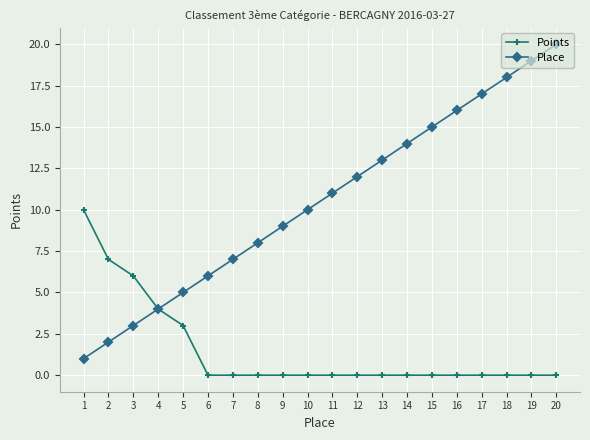

How many categories are shown in the chart?

20